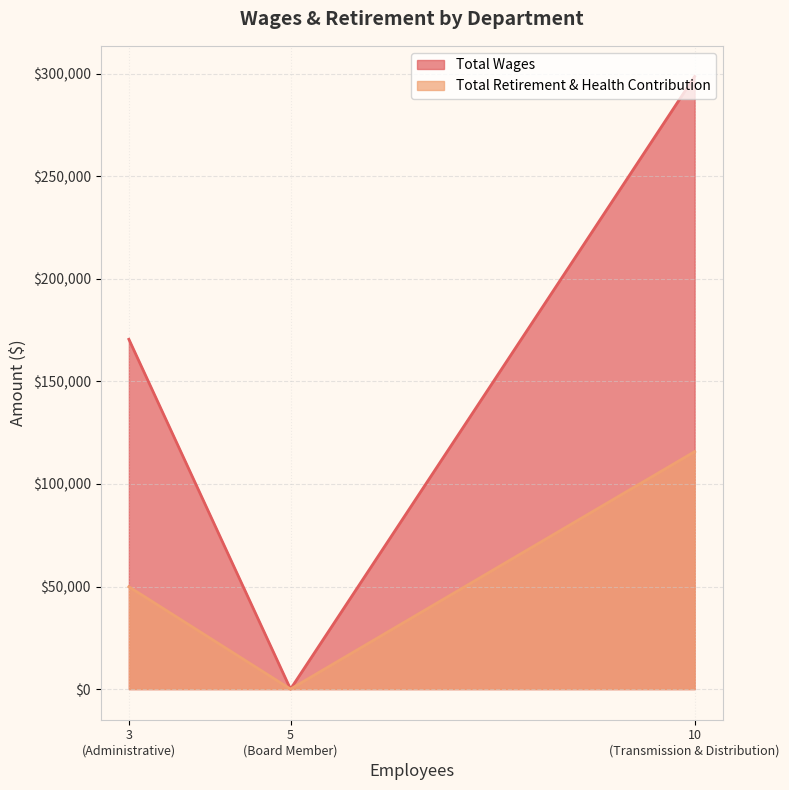

At which label does Total Retirement & Health Contribution reach its minimum?

5
(Board Member)